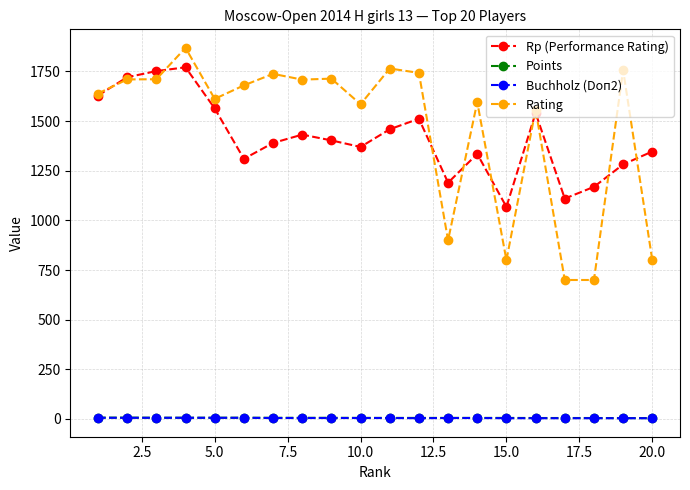

True or false: Buchholz (Doп2) and Rating cross at least once.

False